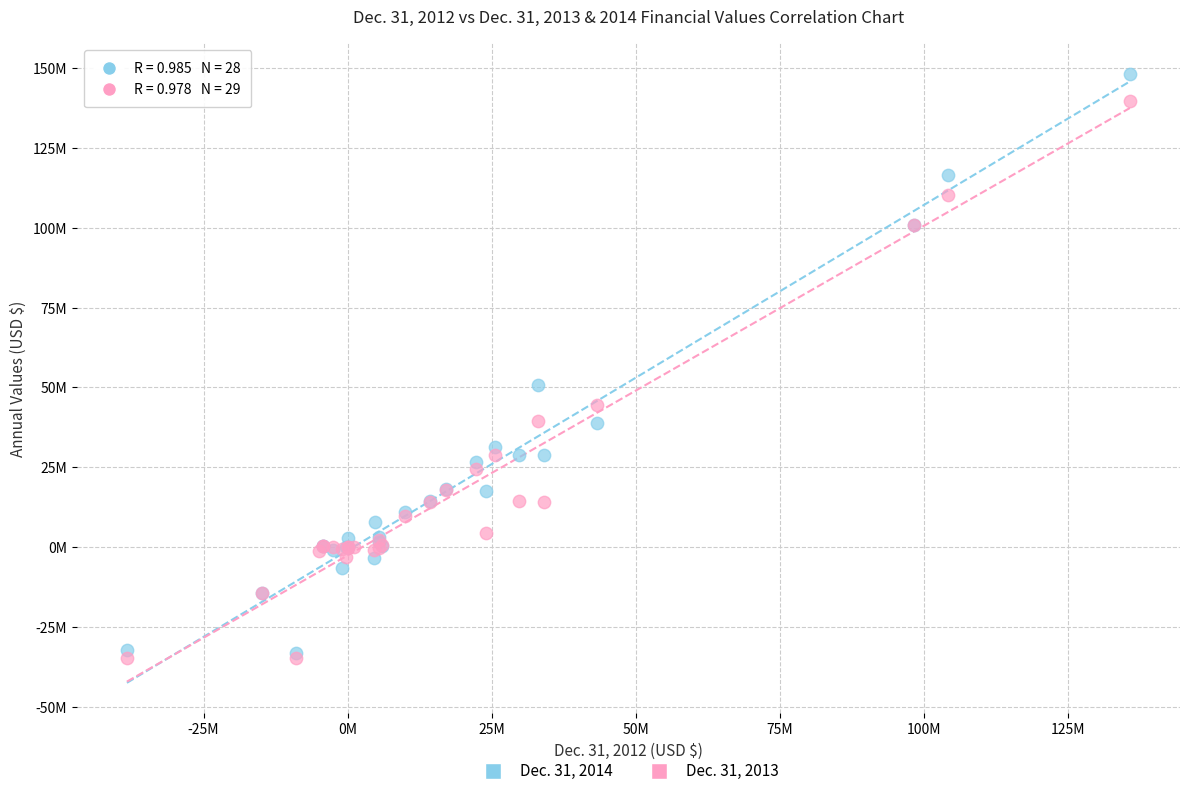

Which series reaches the minimum Y coordinate?

Dec. 31, 2013